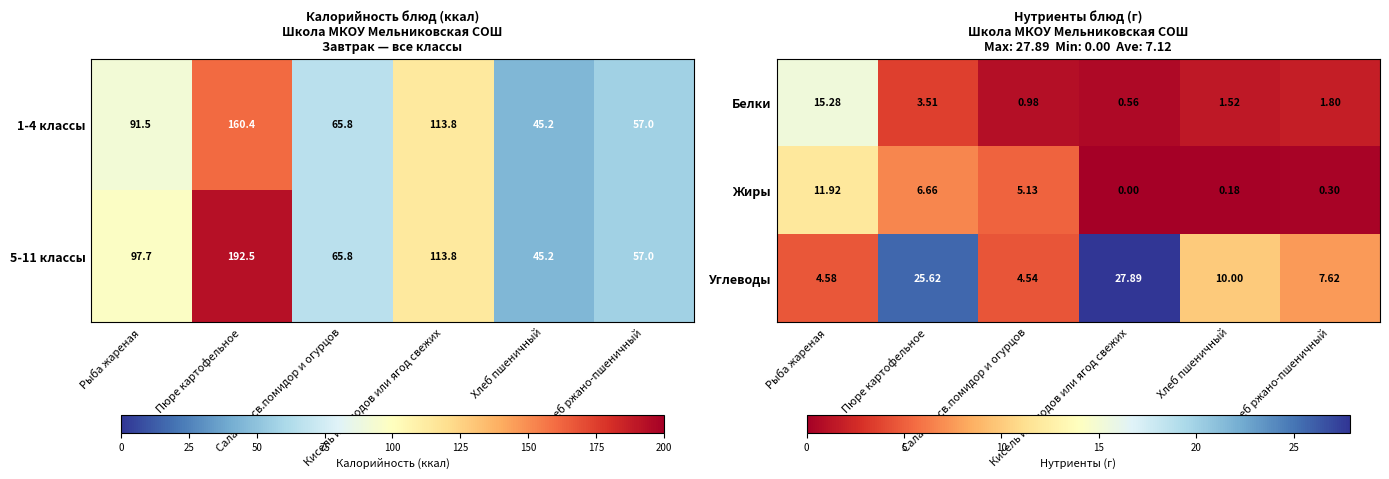

The value of Углеводы at Рыба жареная is 7.5. True or false?

False